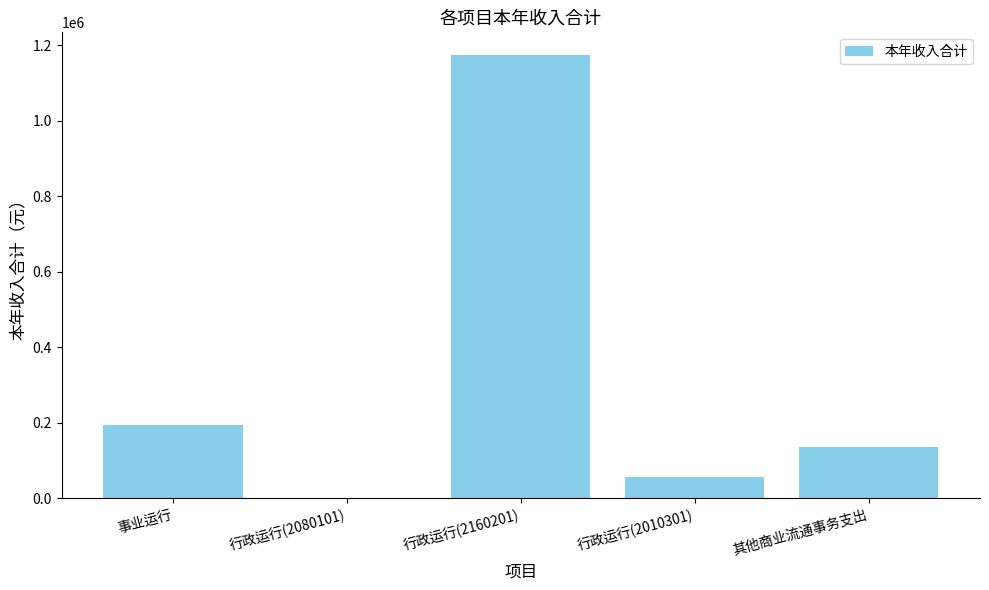

Read the value at 行政运行(2010301).

55664.6